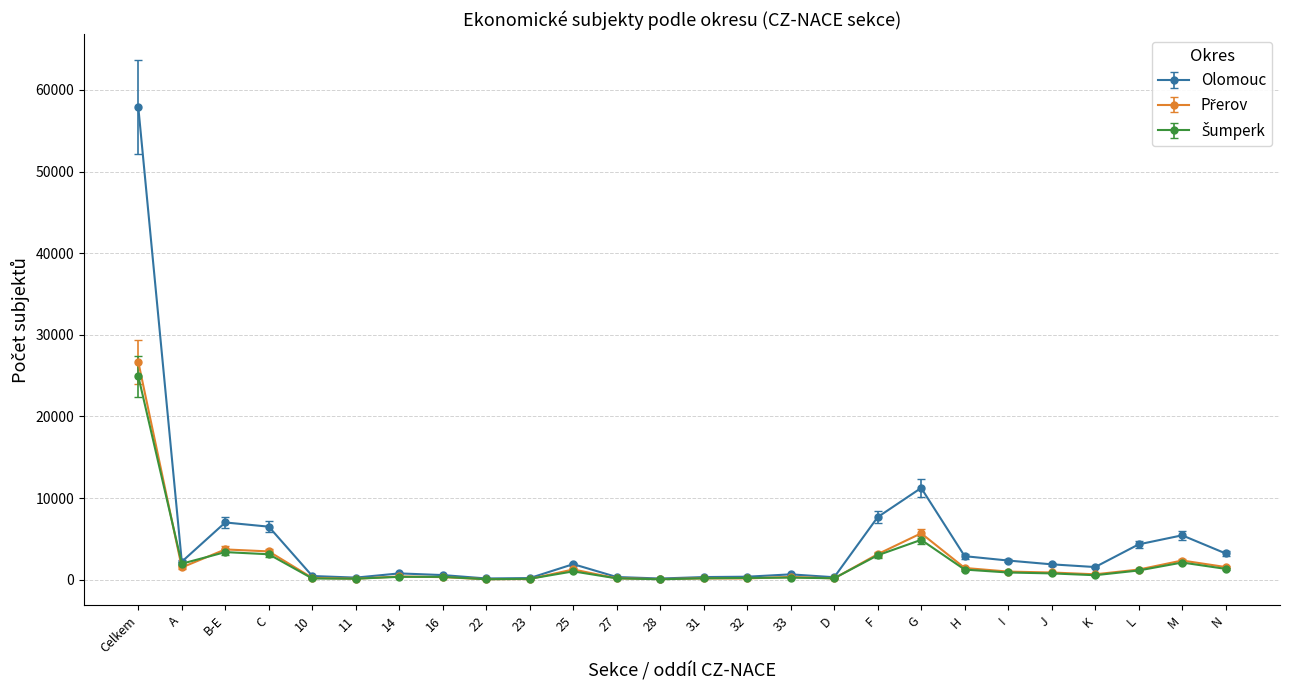

Which series has the widest spread of values?

Olomouc